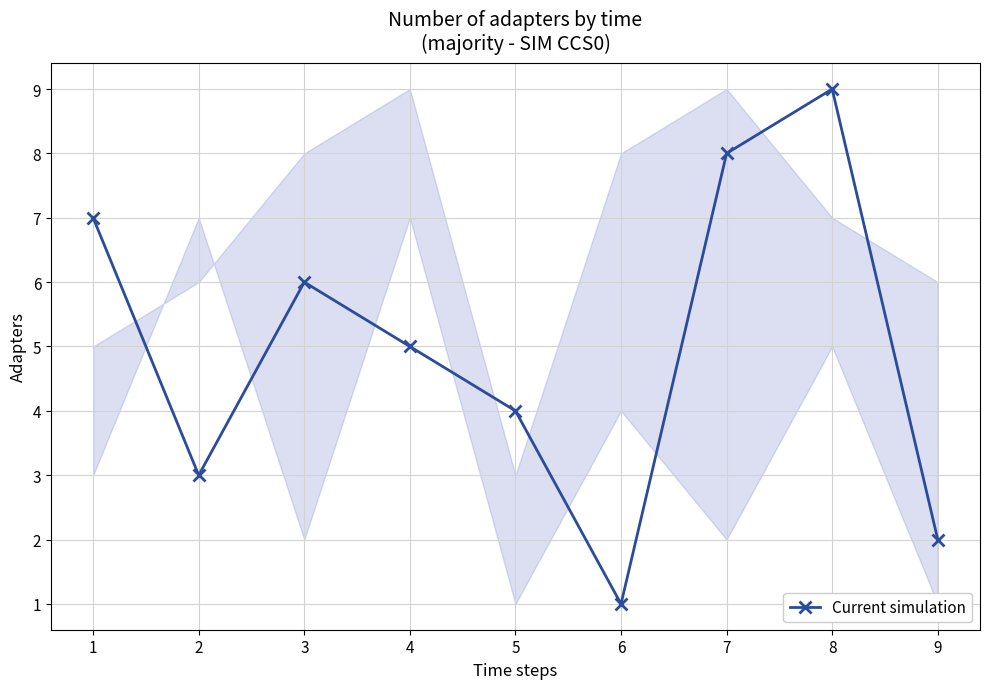

How many categories are shown in the chart?

9